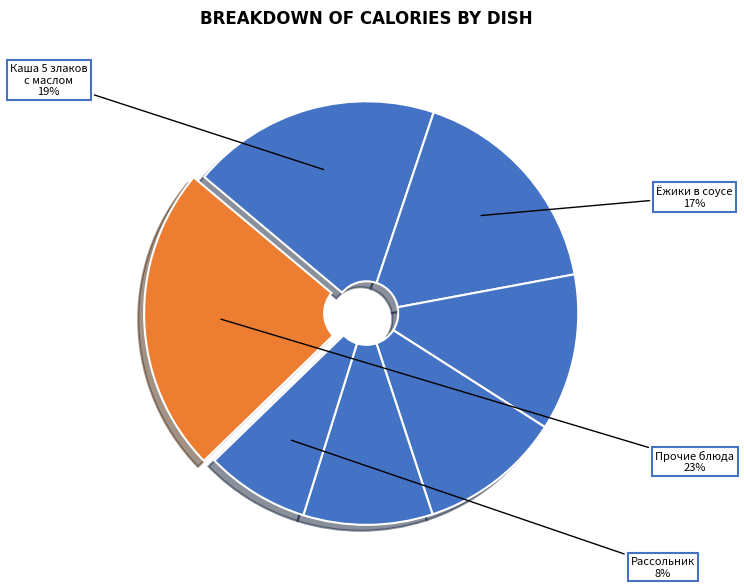

Count the number of slices in the pie.

7